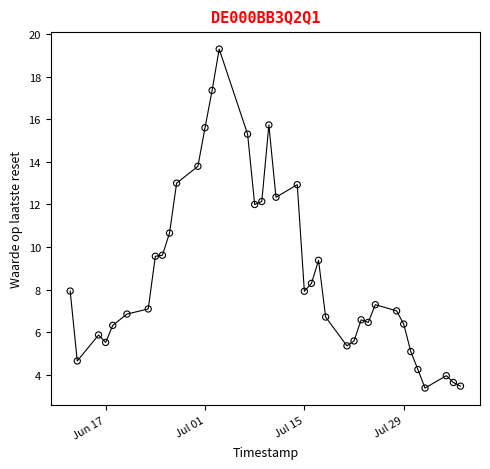

What is the greatest value displayed?

19.3